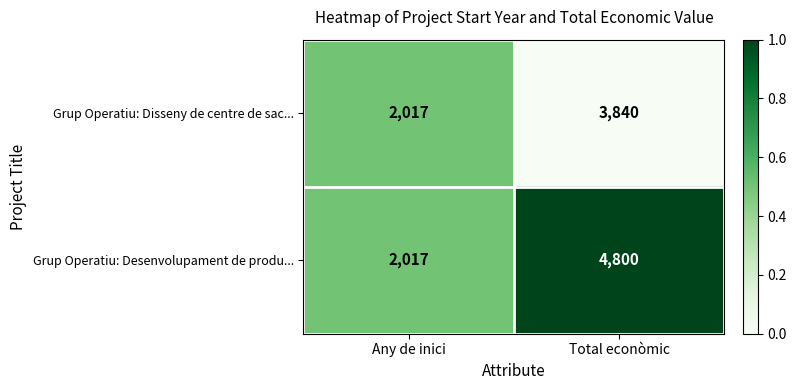

Rank the series by their maximum value, from lowest to highest.

Grup Operatiu: Disseny de centre de sac..., Grup Operatiu: Desenvolupament de produ...